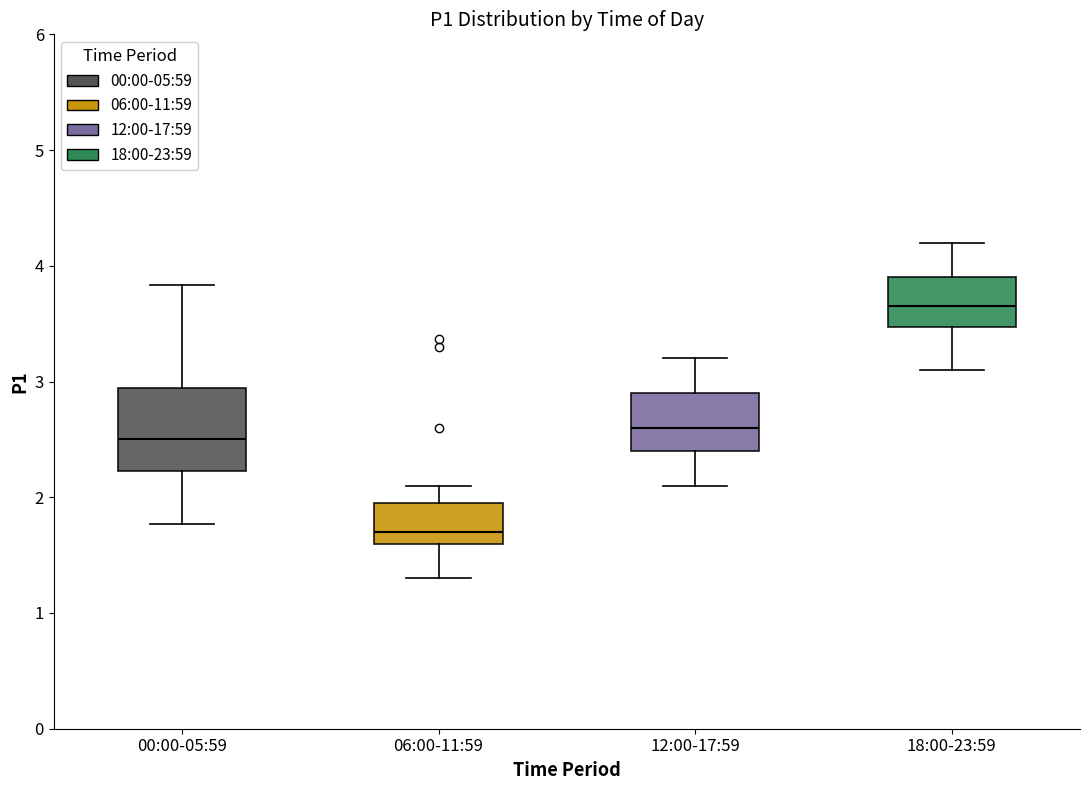

Where does the lower whisker of the box for 12:00-17:59 end on the y-axis? The values are not printed on the chart, so give them approximately, as read against the axis.

2.1